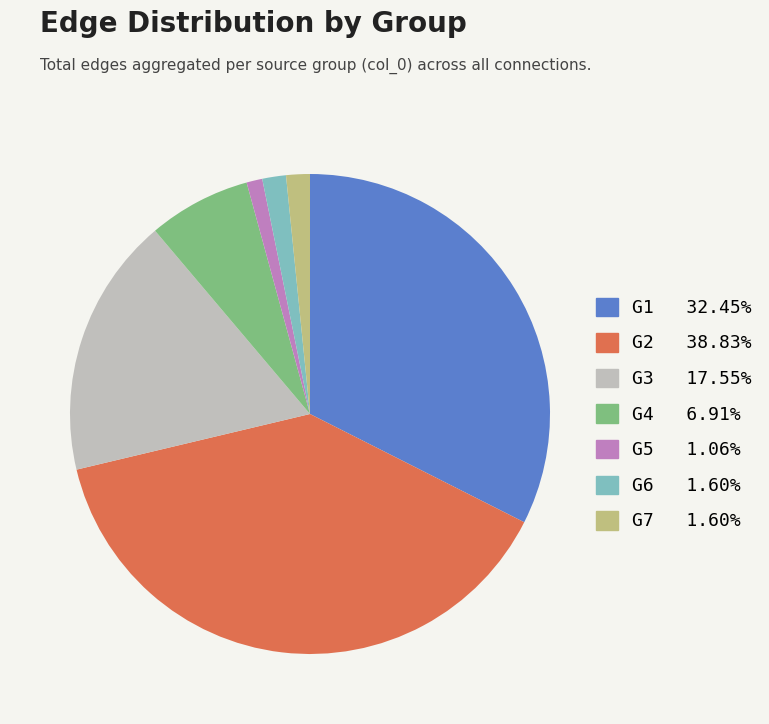

Approximately how many times larger is the value at G3 compared to G7?

11.0